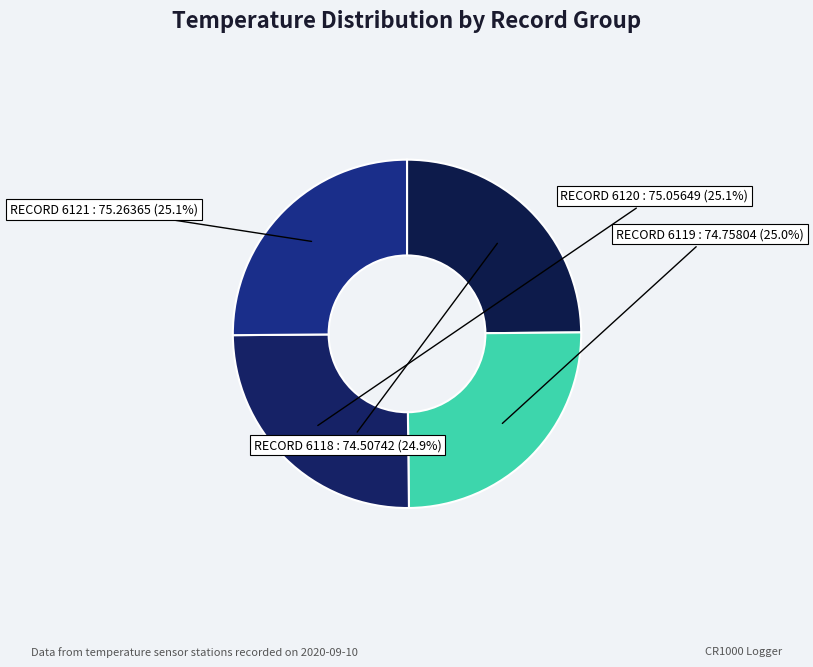

Count the number of slices in the pie.

4